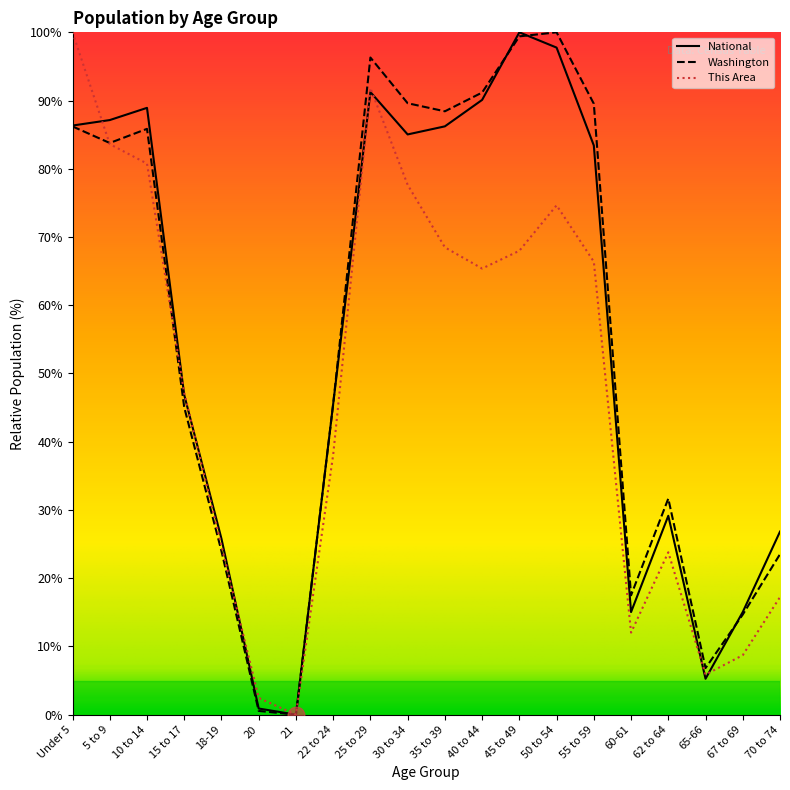

What is the highest value of the Washington series?

100.0